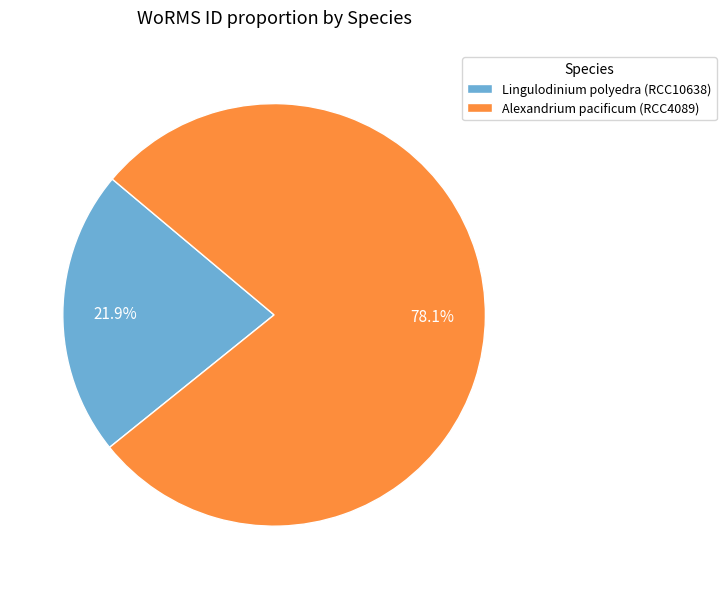

Rank the categories by value from lowest to highest.

Lingulodinium polyedra (RCC10638), Alexandrium pacificum (RCC4089)